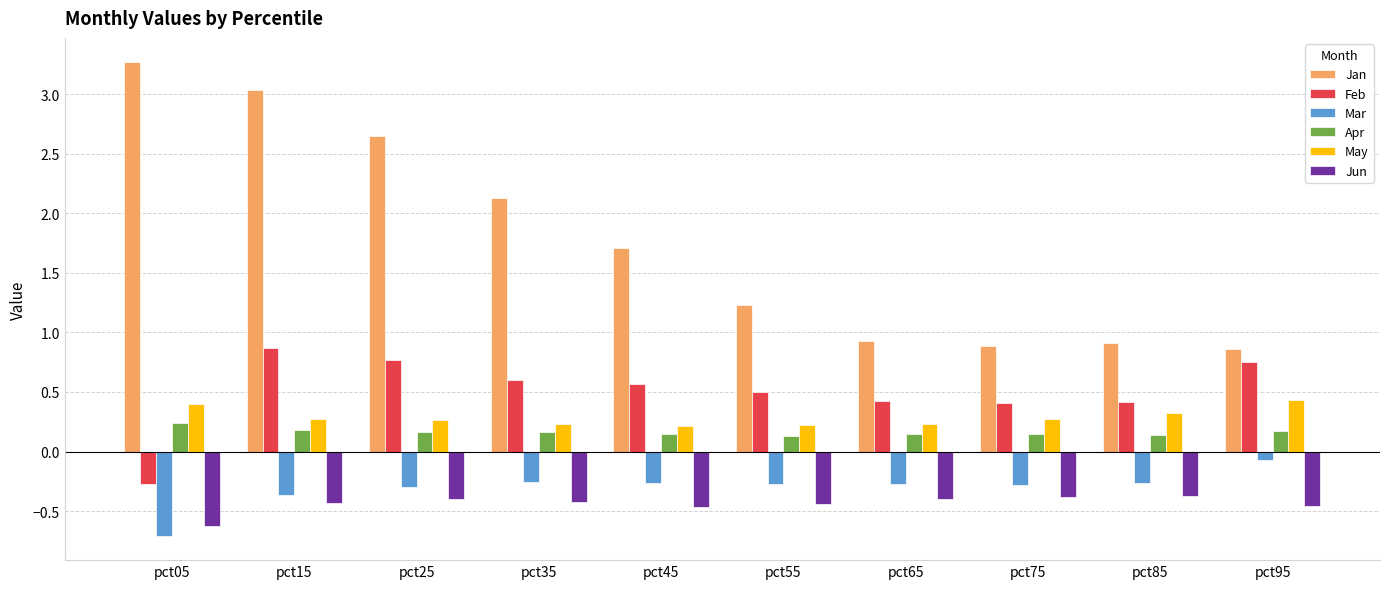

At which category is the sum across all series the highest?

pct15